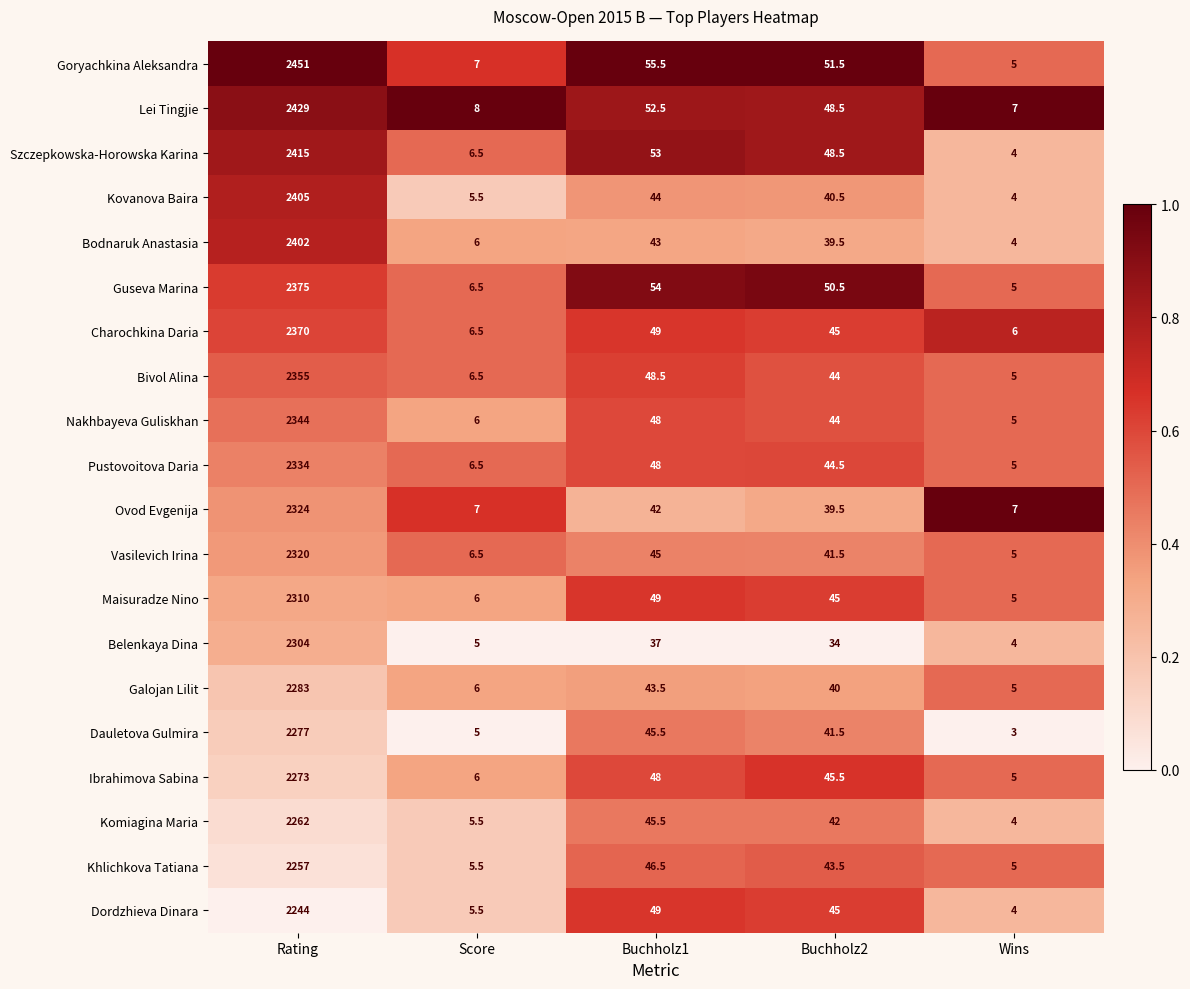

Rank the series by their maximum value, from lowest to highest.

Dordzhieva Dinara, Khlichkova Tatiana, Komiagina Maria, Ibrahimova Sabina, Dauletova Gulmira, Galojan Lilit, Belenkaya Dina, Maisuradze Nino, Vasilevich Irina, Ovod Evgenija, Pustovoitova Daria, Nakhbayeva Guliskhan, Bivol Alina, Charochkina Daria, Guseva Marina, Bodnaruk Anastasia, Kovanova Baira, Szczepkowska-Horowska Karina, Lei Tingjie, Goryachkina Aleksandra